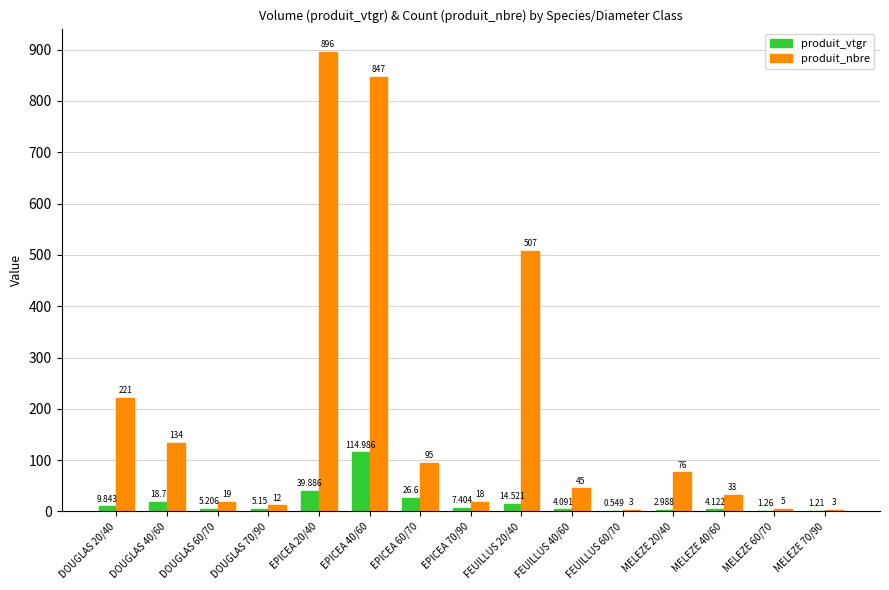

Is the value of produit_vtgr at FEUILLUS 40/60 greater than the value of produit_nbre at MELEZE 20/40?

No